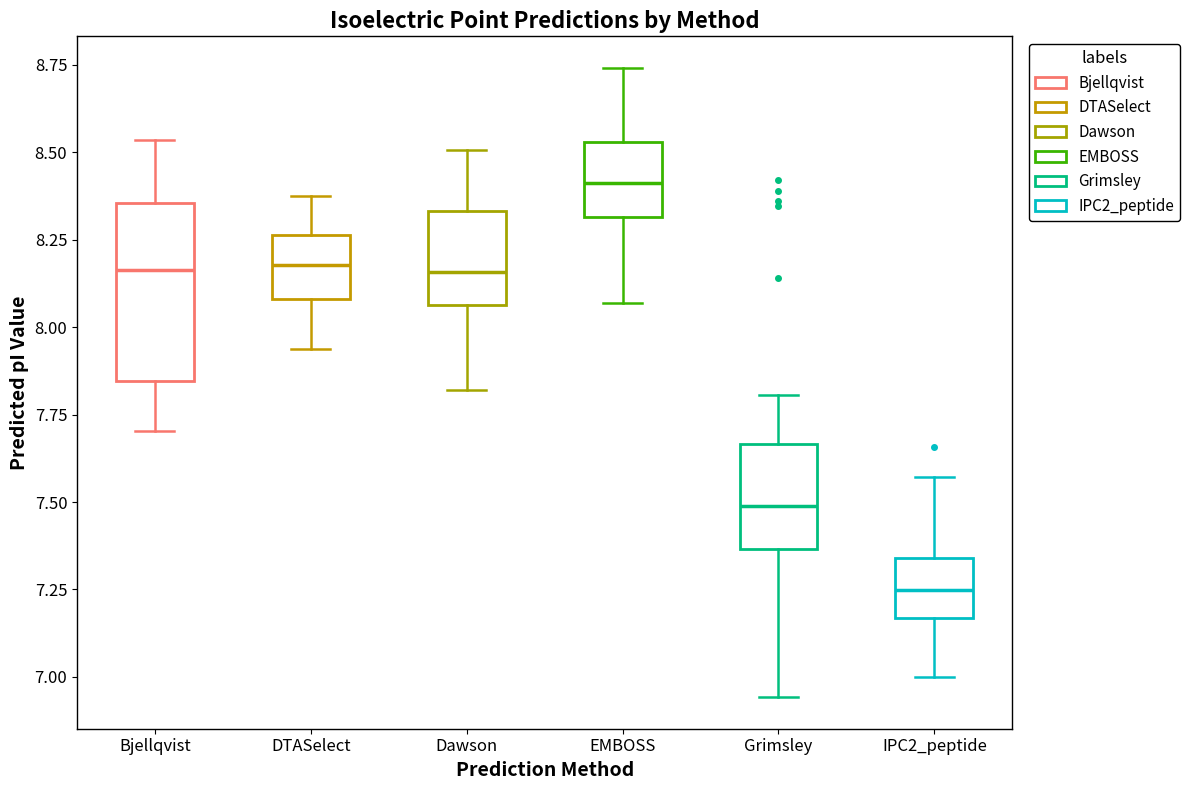

Reading left to right, read every box against the y-axis: the position of its median line, the range the box covers, and the ends of its whiskers. The values are not printed on the chart, so give them approximately, as read against the axis.

Bjellqvist: median 8.15, box 7.85 to 8.35, whiskers 7.70 to 8.55
DTASelect: median 8.20, box 8.10 to 8.25, whiskers 7.95 to 8.40
Dawson: median 8.15, box 8.05 to 8.35, whiskers 7.80 to 8.50
EMBOSS: median 8.40, box 8.30 to 8.55, whiskers 8.05 to 8.75
Grimsley: median 7.50, box 7.35 to 7.65, whiskers 6.95 to 7.80
IPC2_peptide: median 7.25, box 7.15 to 7.35, whiskers 7.00 to 7.55